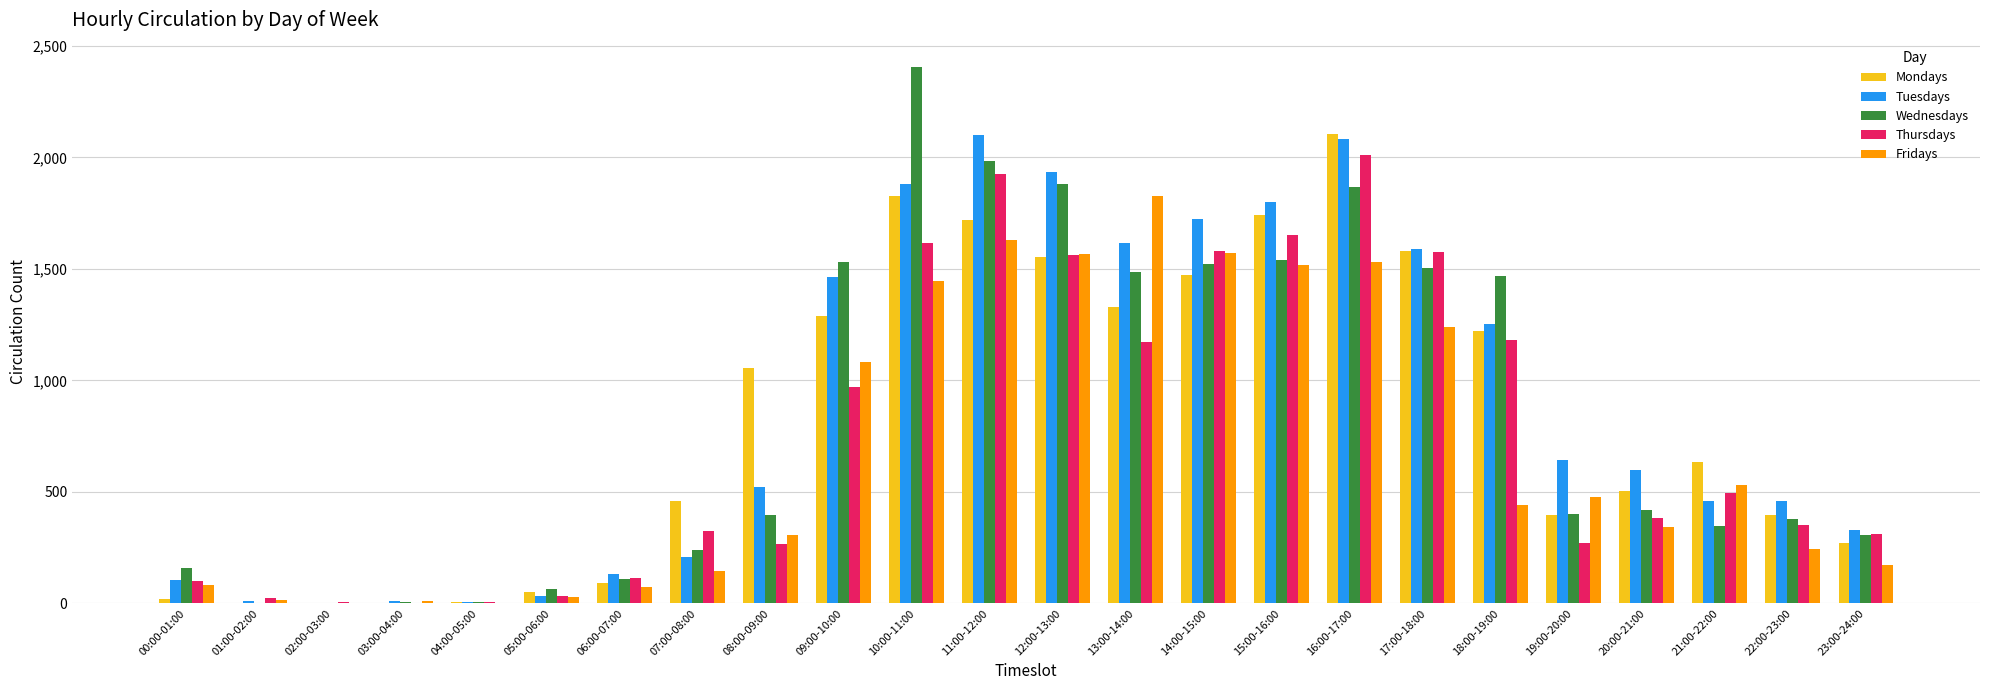

Which series has the widest spread of values?

Wednesdays